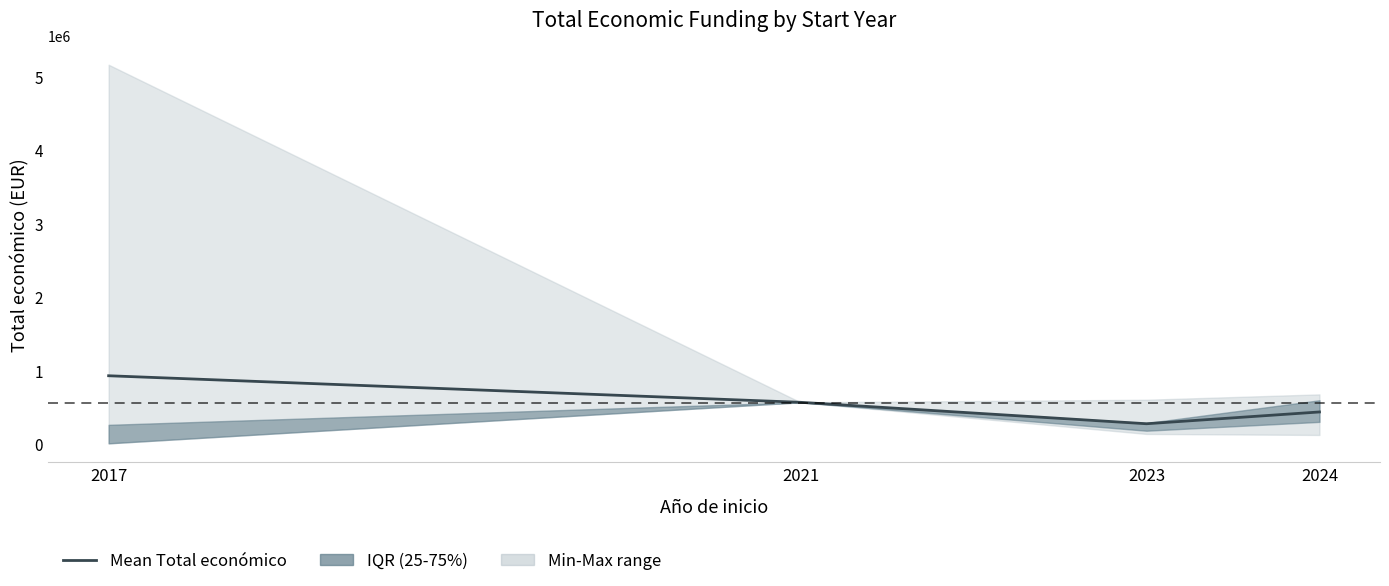

At which label is the value closest to 599752?

2021